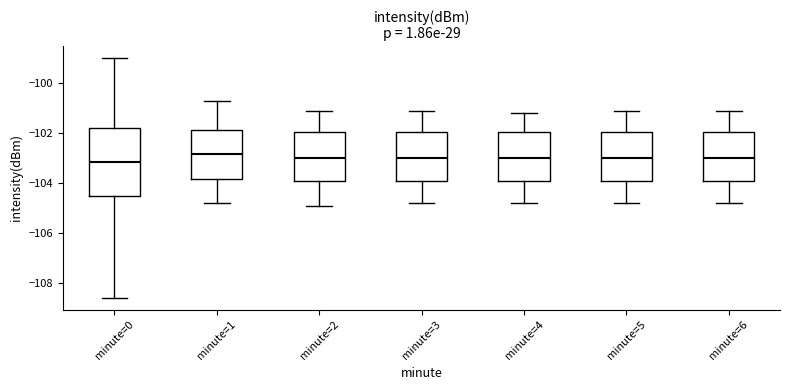

Reading left to right, read every box against the y-axis: the position of its median line, the range the box covers, and the ends of its whiskers. The values are not printed on the chart, so give them approximately, as read against the axis.

minute=0: median -103.2, box -104.6 to -101.8, whiskers -108.6 to -99.0
minute=1: median -102.8, box -103.8 to -101.8, whiskers -104.8 to -100.6
minute=2: median -103.0, box -104.0 to -102.0, whiskers -104.8 to -101.0
minute=3: median -103.0, box -104.0 to -102.0, whiskers -104.8 to -101.0
minute=4: median -103.0, box -104.0 to -102.0, whiskers -104.8 to -101.2
minute=5: median -103.0, box -104.0 to -102.0, whiskers -104.8 to -101.0
minute=6: median -103.0, box -104.0 to -102.0, whiskers -104.8 to -101.0